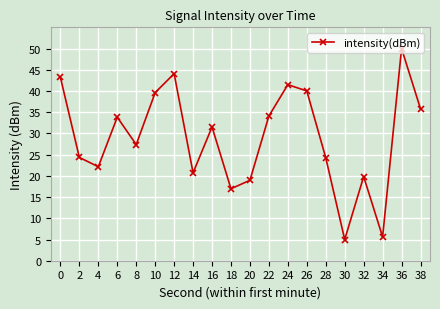

Read the value at 28.

24.3